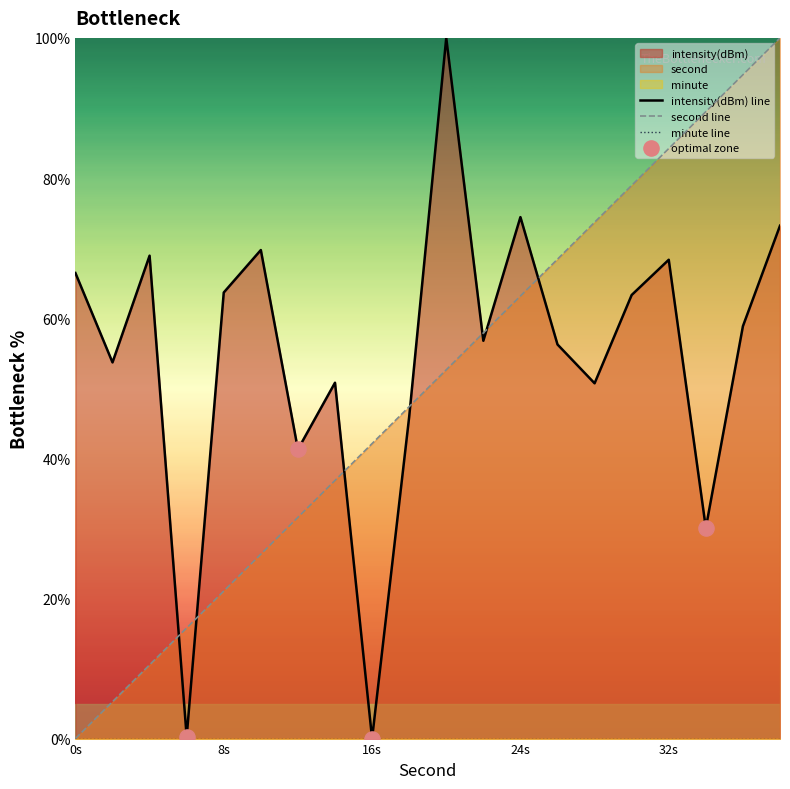

What is the total value across all series at 24s?

137.6